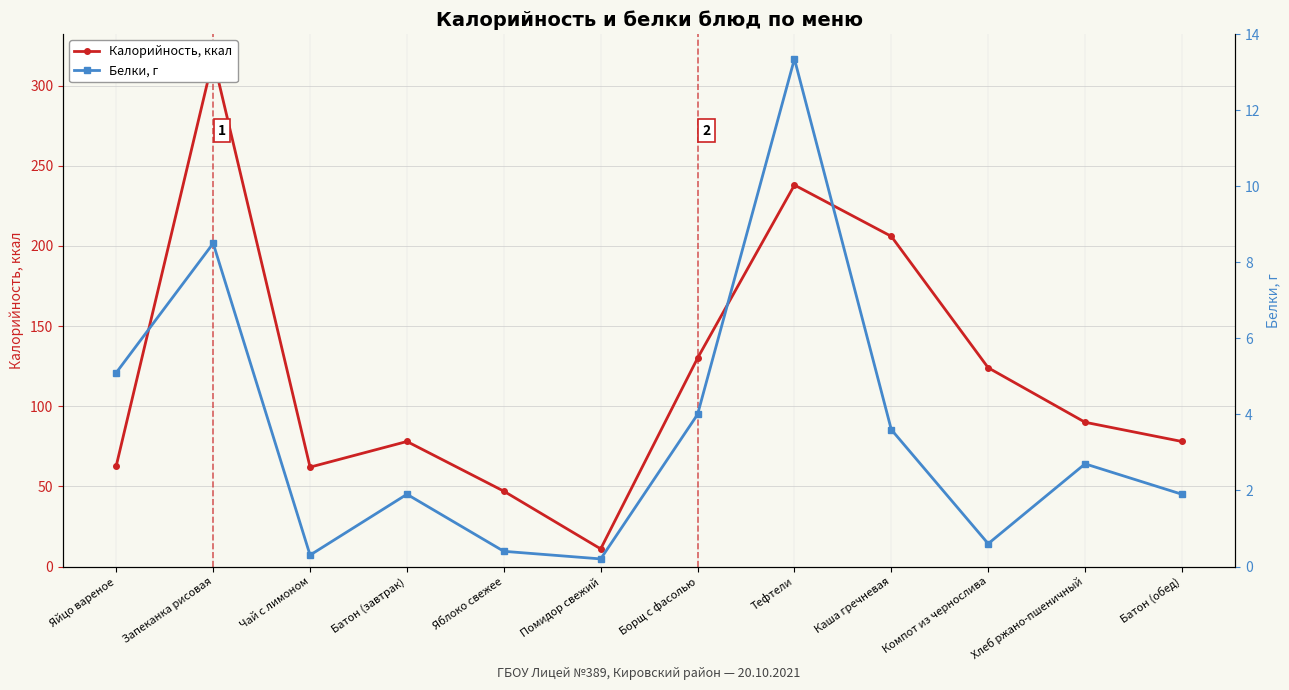

At which category does Белки, г reach its first local peak?

Запеканка рисовая